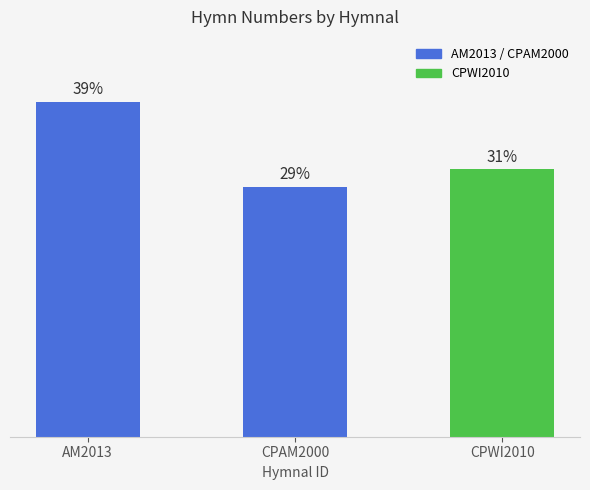

What position from the right is CPAM2000?

2